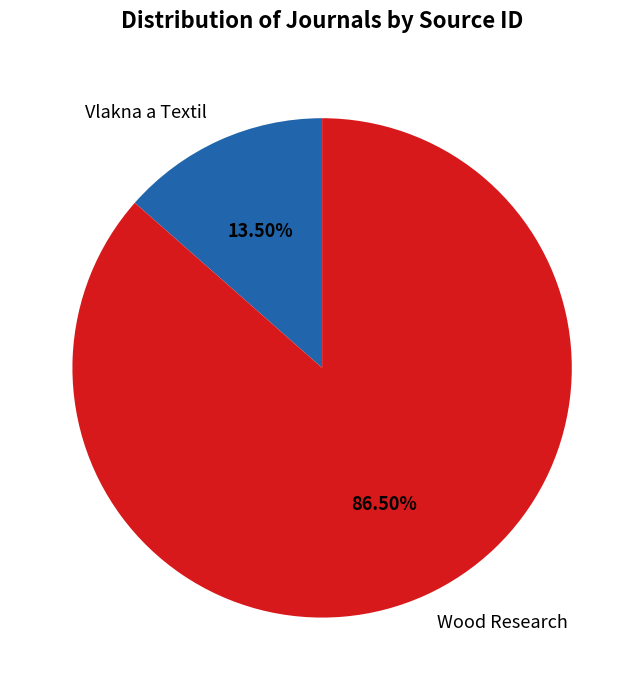

Which has a higher value, Vlakna a Textil or Wood Research?

Wood Research